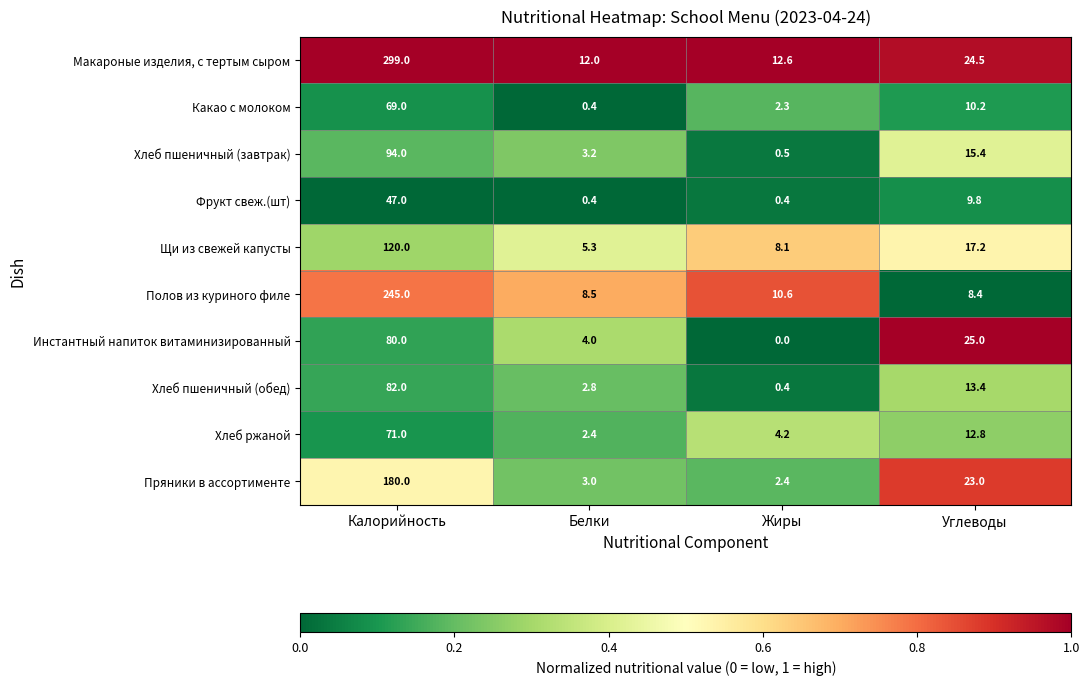

The Инстантный напиток витаминизированный series shows 80.0 at Калорийность. True or false?

True